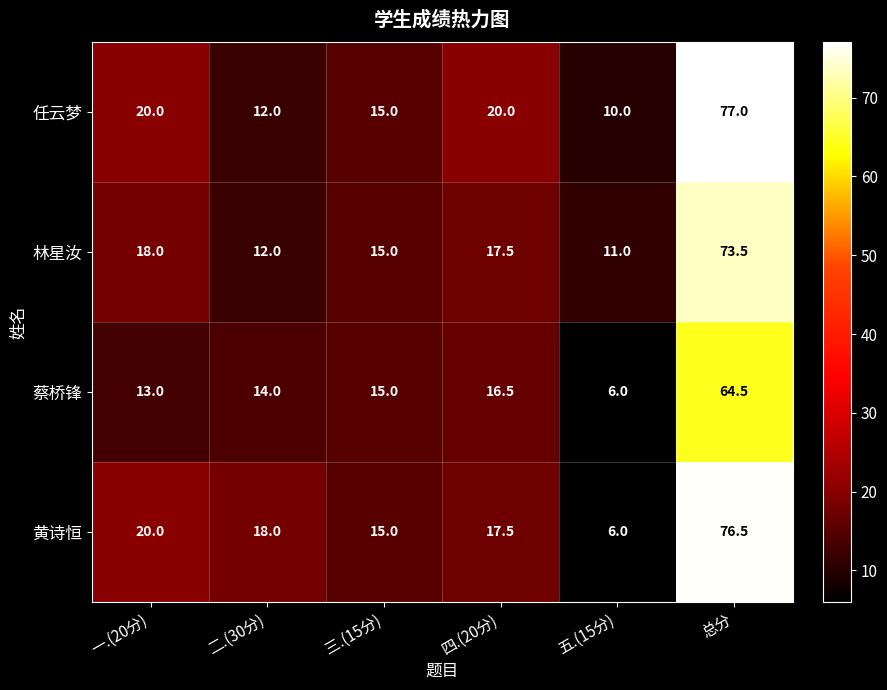

The 黄诗恒 series shows 15.0 at 三.(15分). True or false?

True